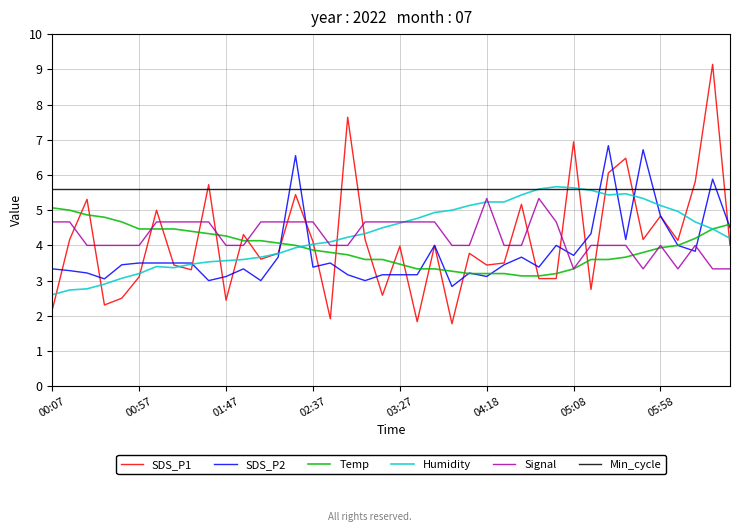

How many intersections are there between Signal and SDS_P1?

17